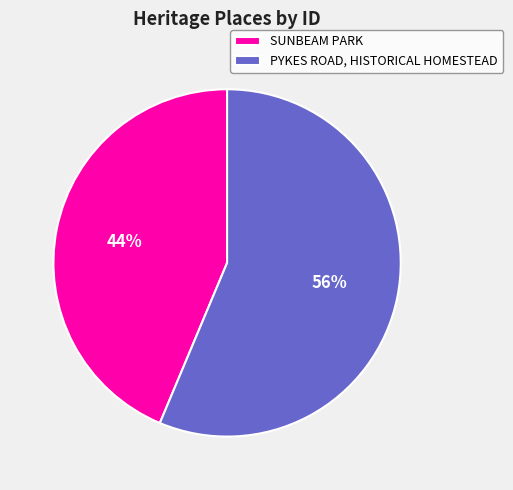

Rank the categories by value from highest to lowest.

PYKES ROAD, HISTORICAL HOMESTEAD, SUNBEAM PARK